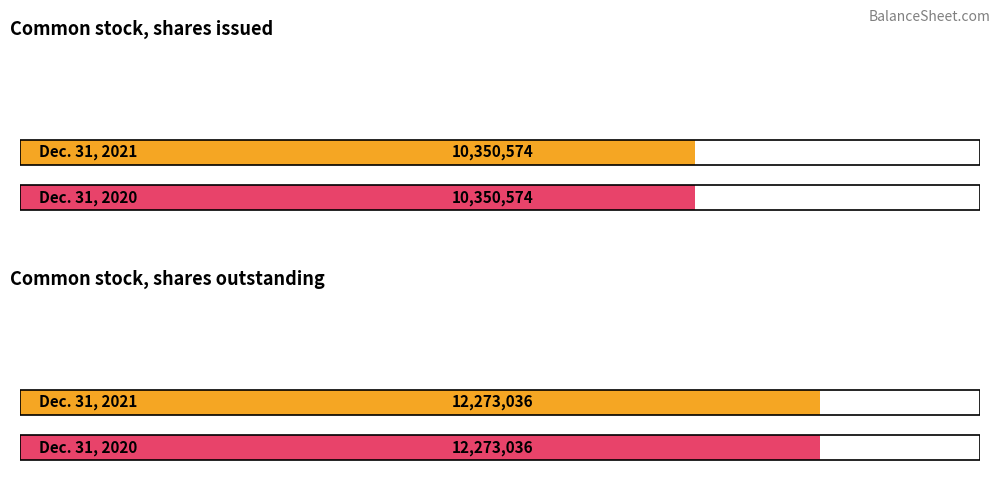

What is the value of the Dec. 31, 2020 bar at the 2nd from the left?

12273036